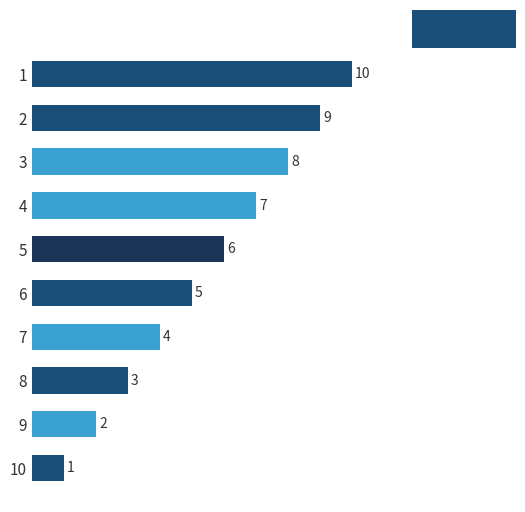

Which has a higher value, 3 or 10?

3